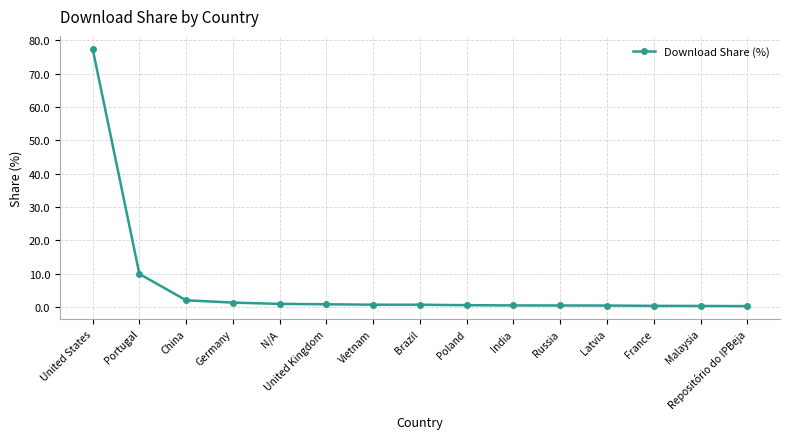

Approximately how many times larger is the value at Malaysia compared to Germany?

0.2